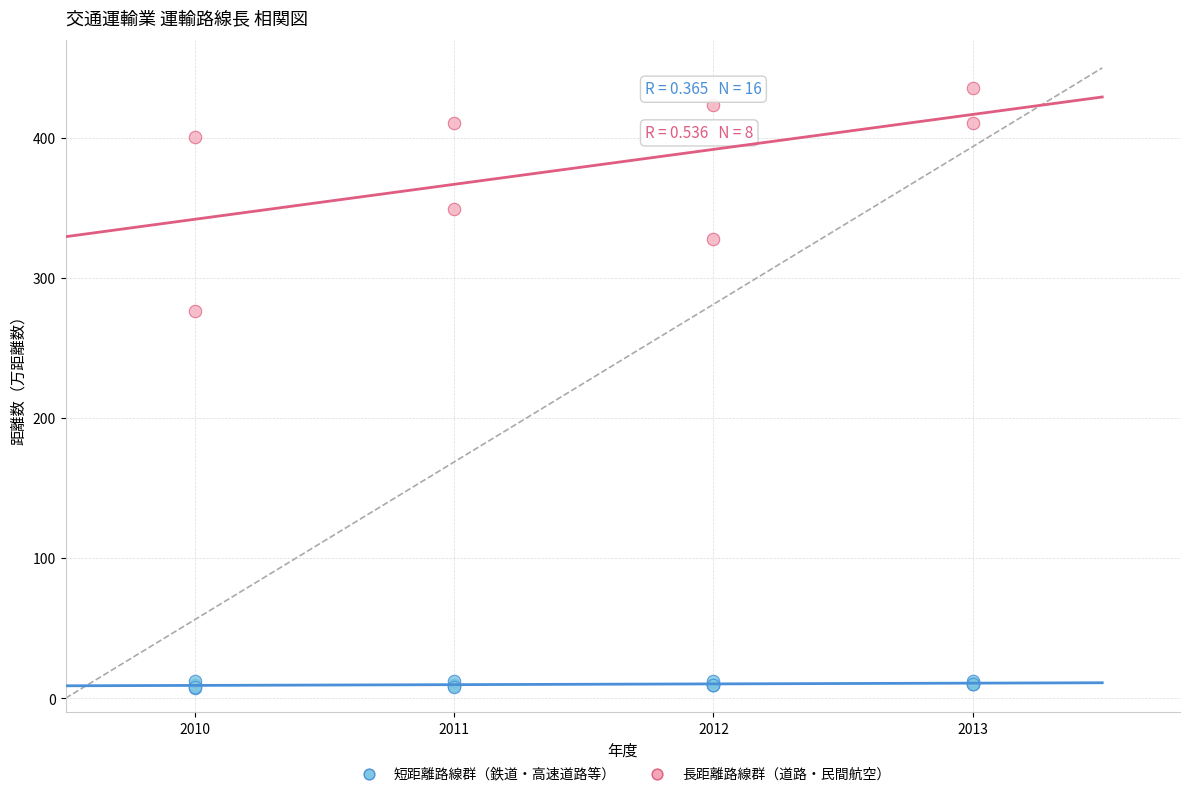

Which series reaches the maximum Y coordinate?

長距離路線群（道路・民間航空）